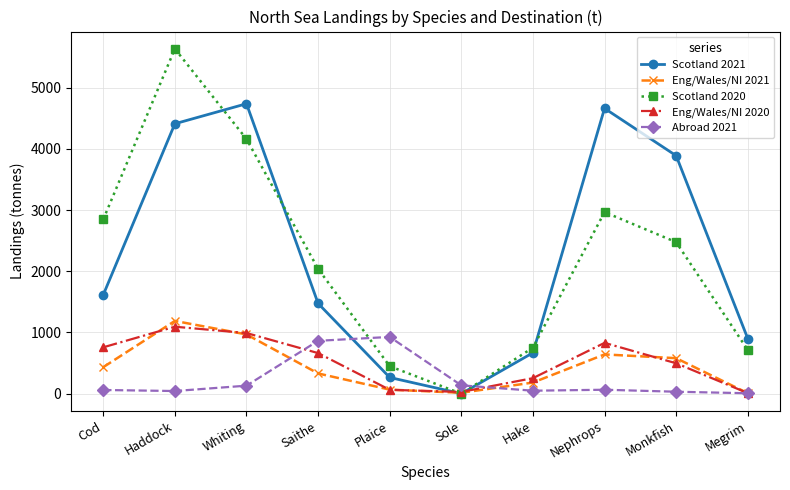

What is the difference between the second highest and minimum values in the Abroad 2021 series?

857.0